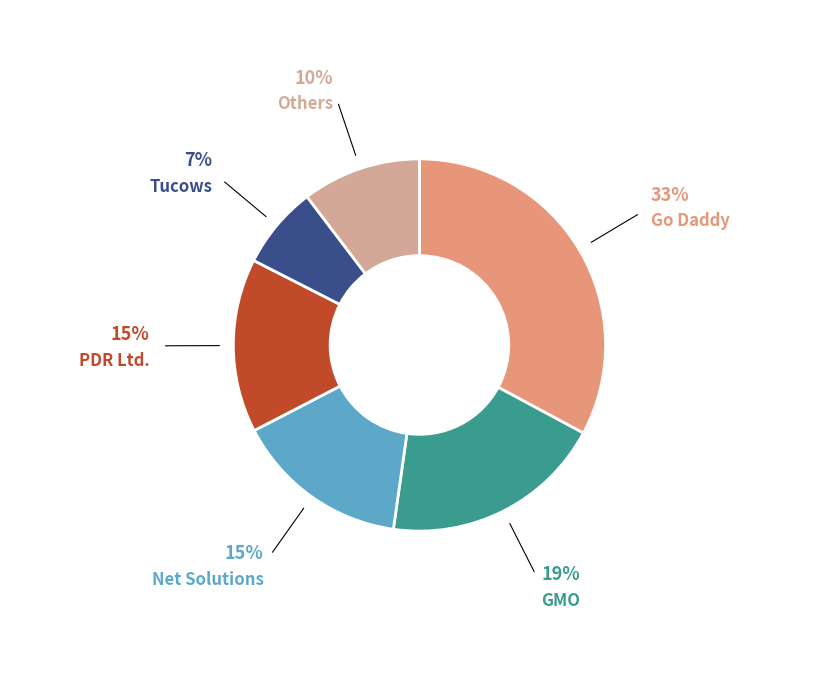

Do PDR Ltd. and Net Solutions together represent more than half of the pie?

No